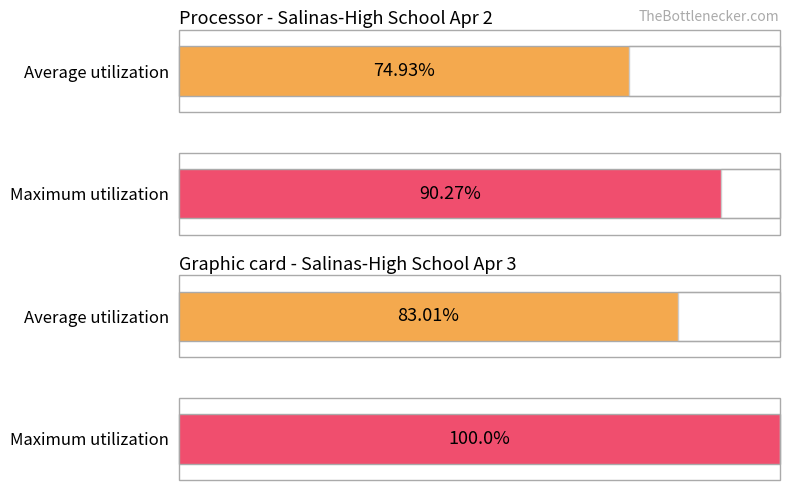

List the series in order of their overall mean, highest first.

Maximum utilization, Average utilization